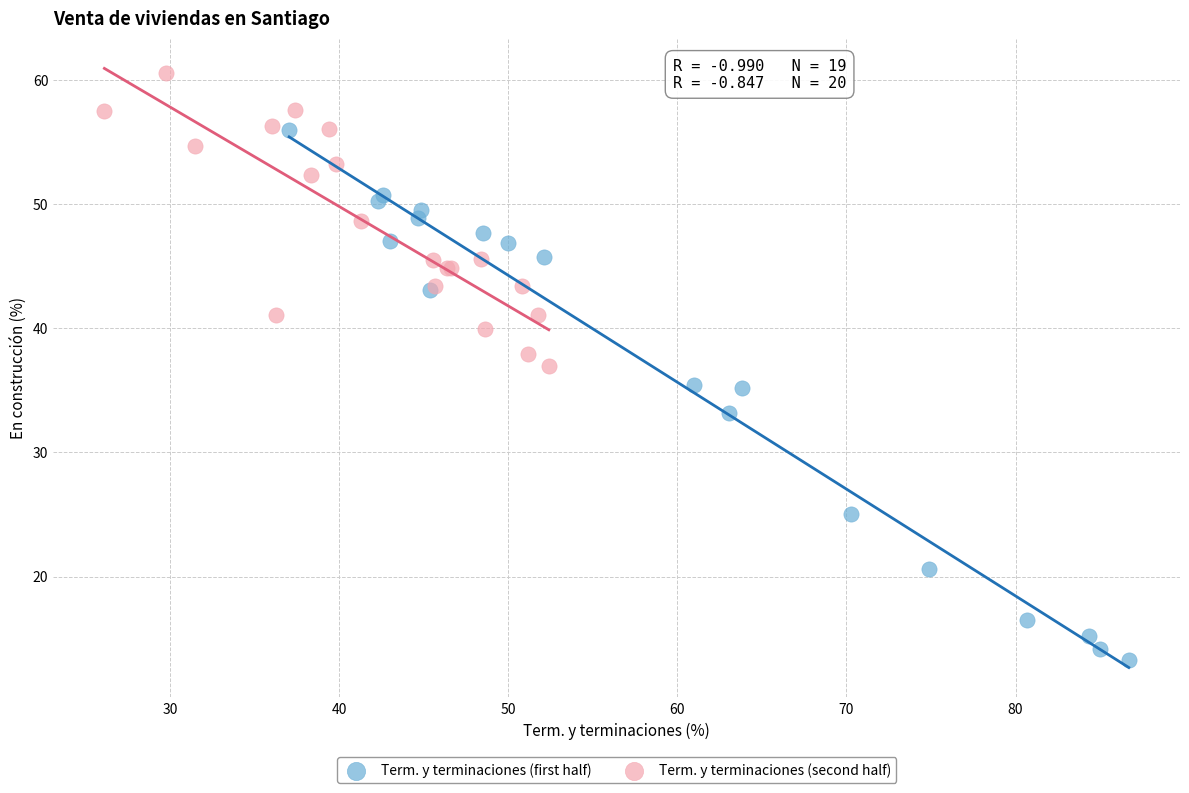

Which series reaches the maximum Y coordinate?

Term. y terminaciones (second half)